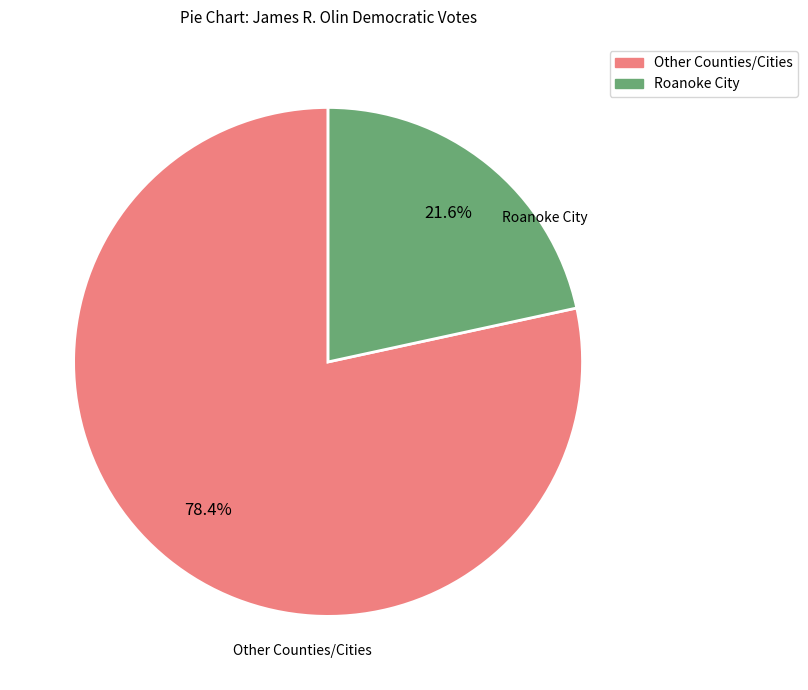

Does any single category account for the majority?

Yes